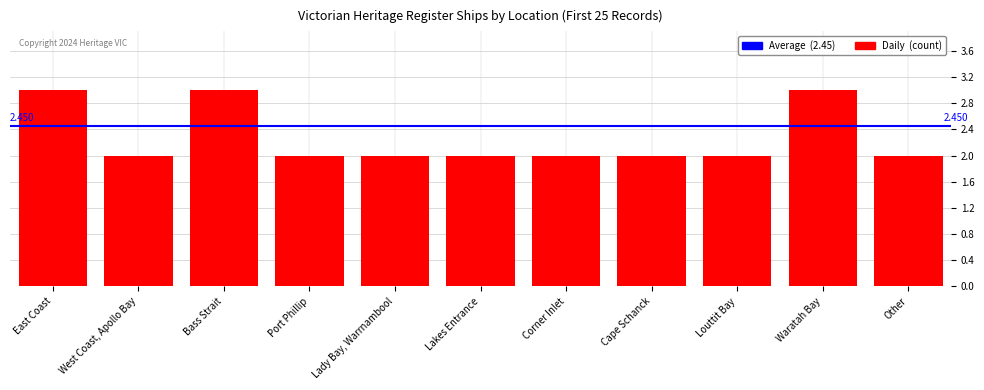

Between Waratah Bay and West Coast, Apollo Bay, which is larger?

Waratah Bay